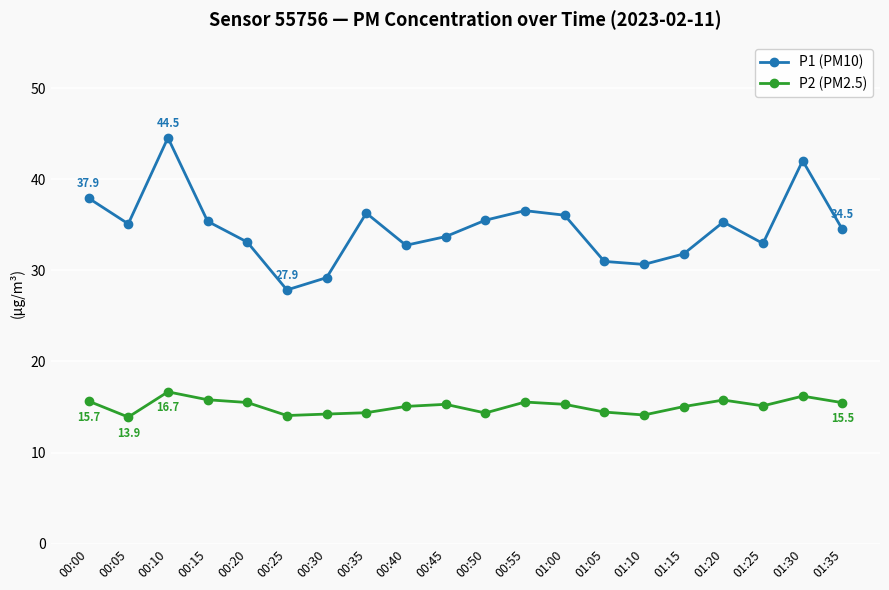

How many lines are shown in the chart?

2